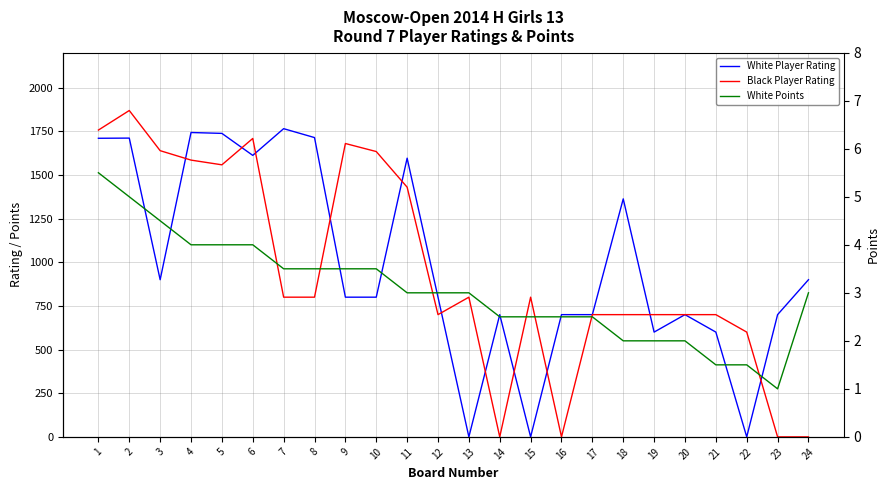

At which label does Black Player Rating reach its minimum?

14